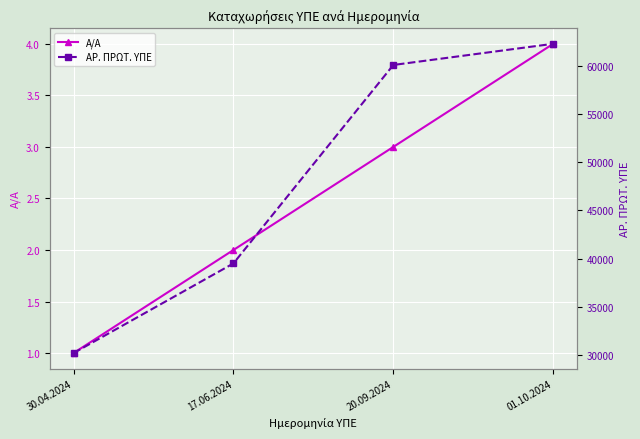

At how many categories does at least one series exceed 54475?

2